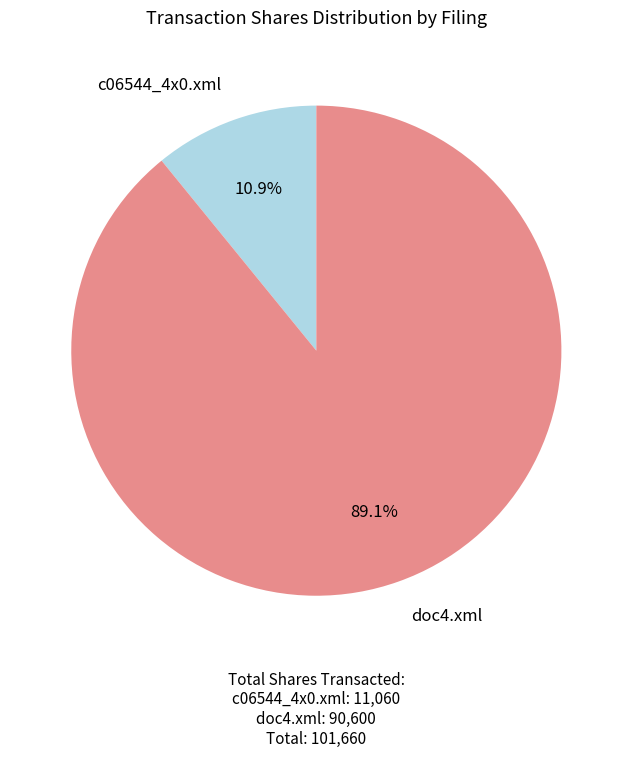

To the nearest percent, what is the average slice percentage?

50%